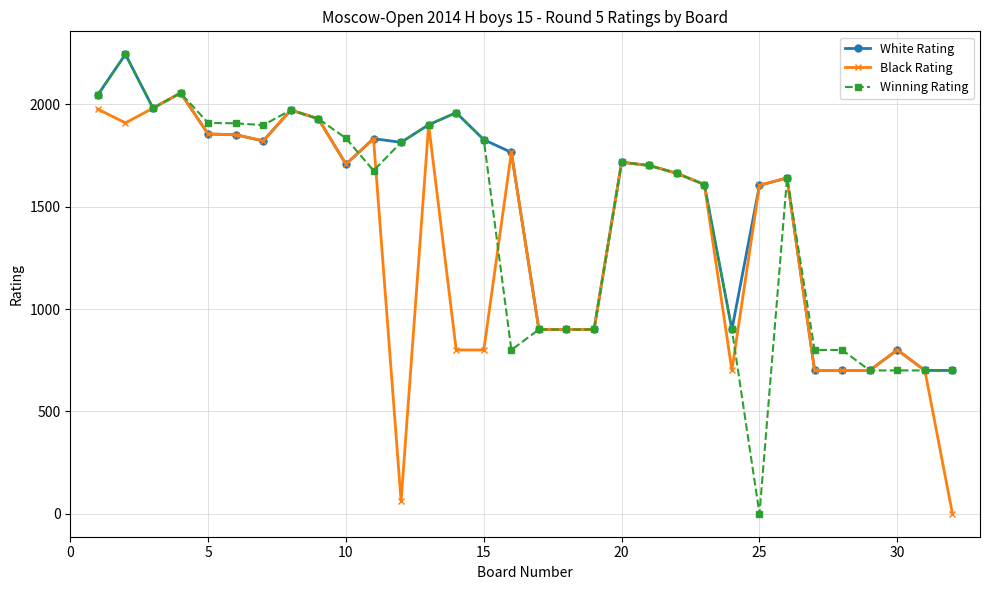

What is the lowest value of the White Rating series?

700